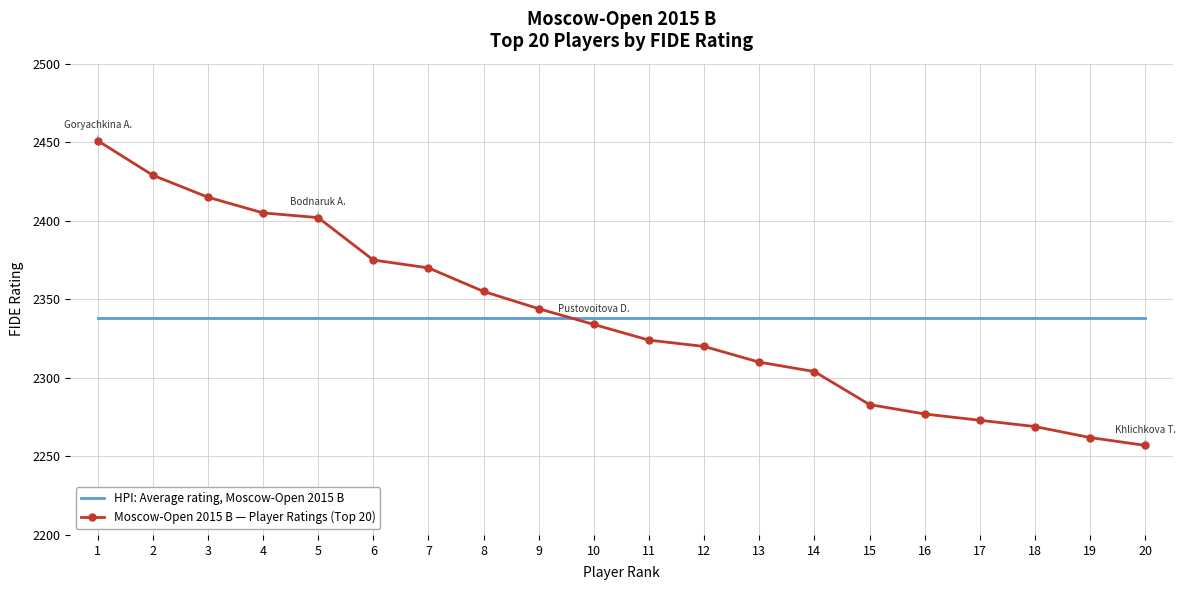

Is the value of Moscow-Open 2015 B — Player Ratings (Top 20) at 19 greater than the value of HPI: Average rating, Moscow-Open 2015 B at 20?

No